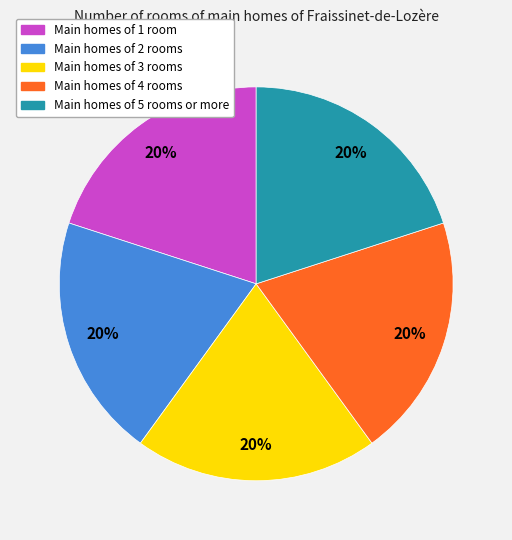

To the nearest percent, what is the average slice percentage?

20%